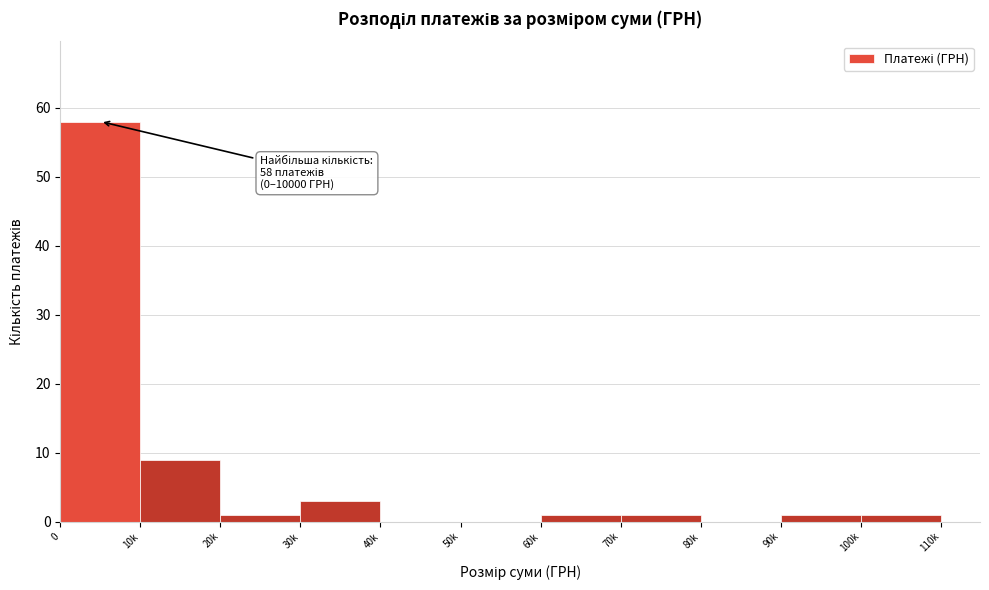

Reading right to left, list all the values displayed in this chart.

100k=1	90k=1	80k=0	70k=1	60k=1	50k=0	40k=0	30k=3	20k=1	10k=9	0=58